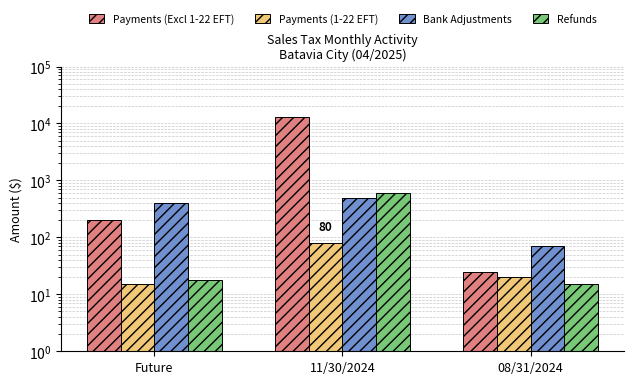

How many bars are there in total?

12